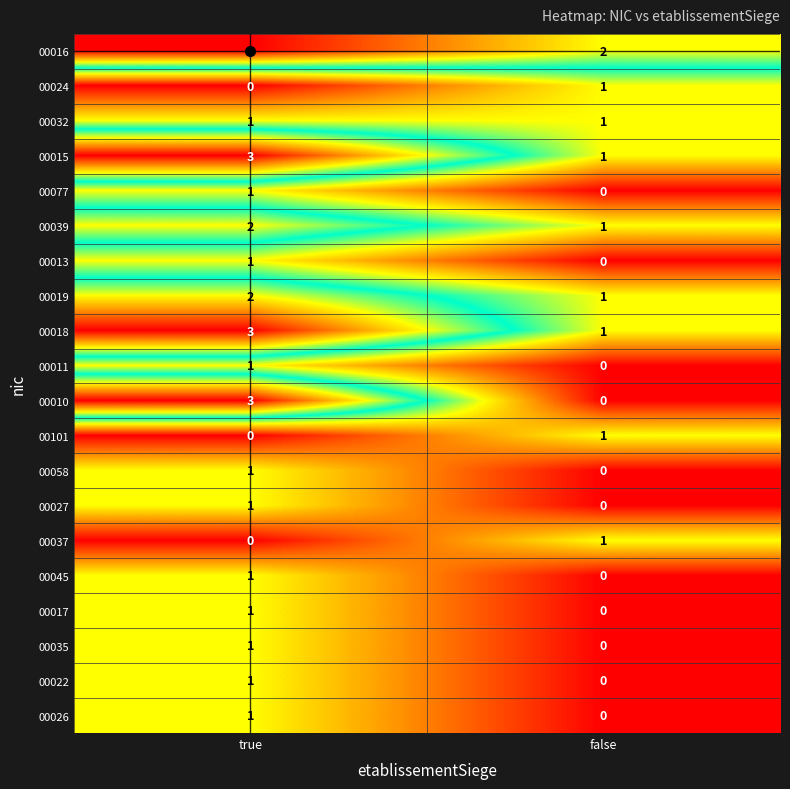

The 00011 series shows 0 at false. True or false?

True